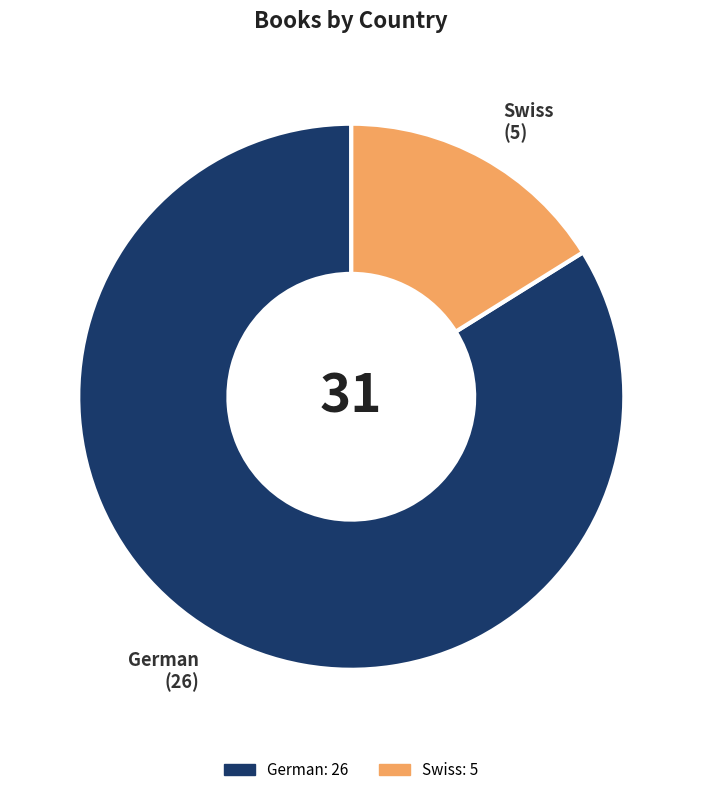

Approximately how many times larger is the value at Swiss compared to German?

0.2